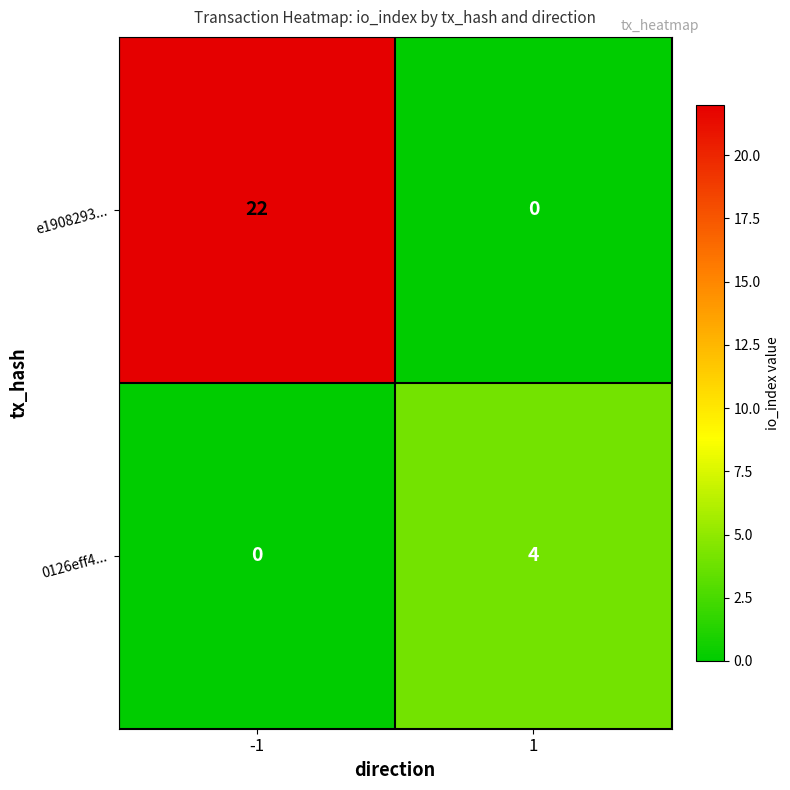

Which series changed the most between -1 and 1?

e1908293...